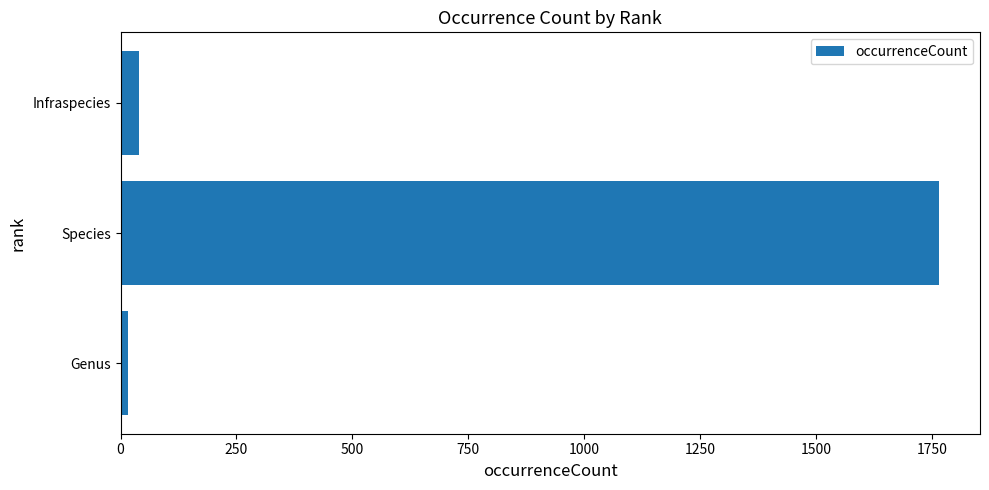

How many data points are less than 40?

1